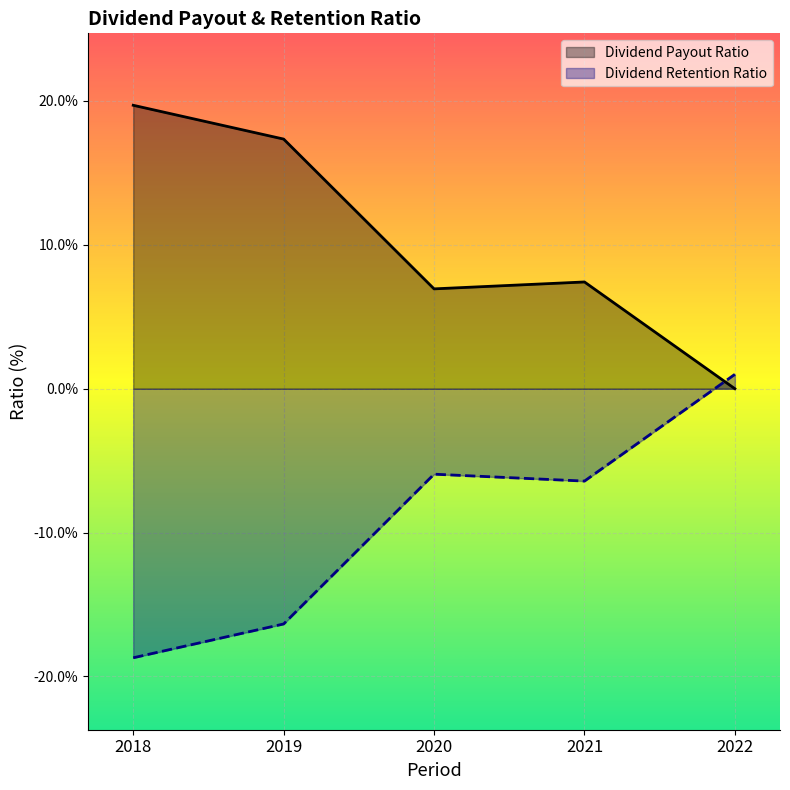

Which category has the highest value in the Dividend Retention Ratio series?

2022